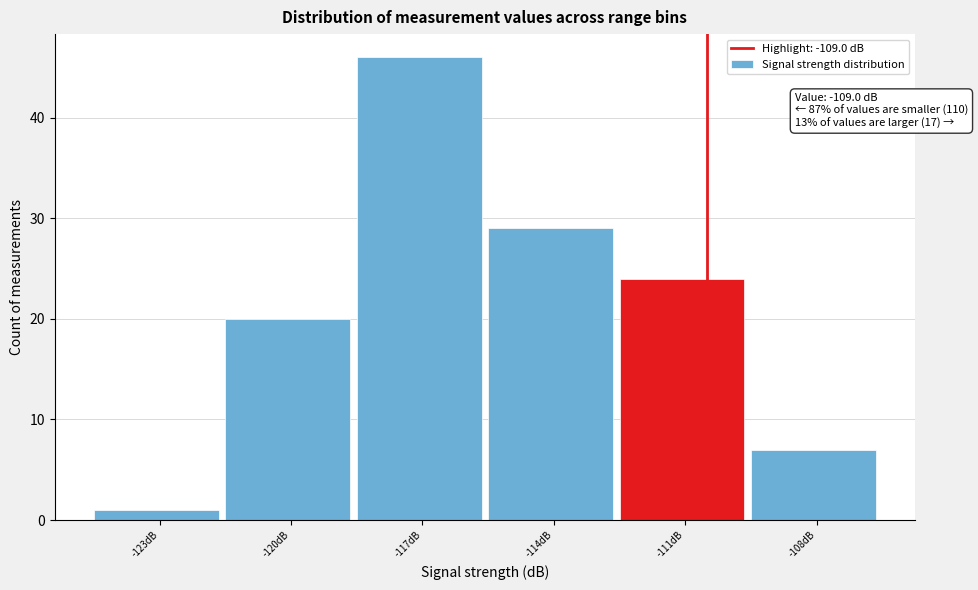

Reading left to right, list all the values displayed in this chart.

1	20	46	29	24	7